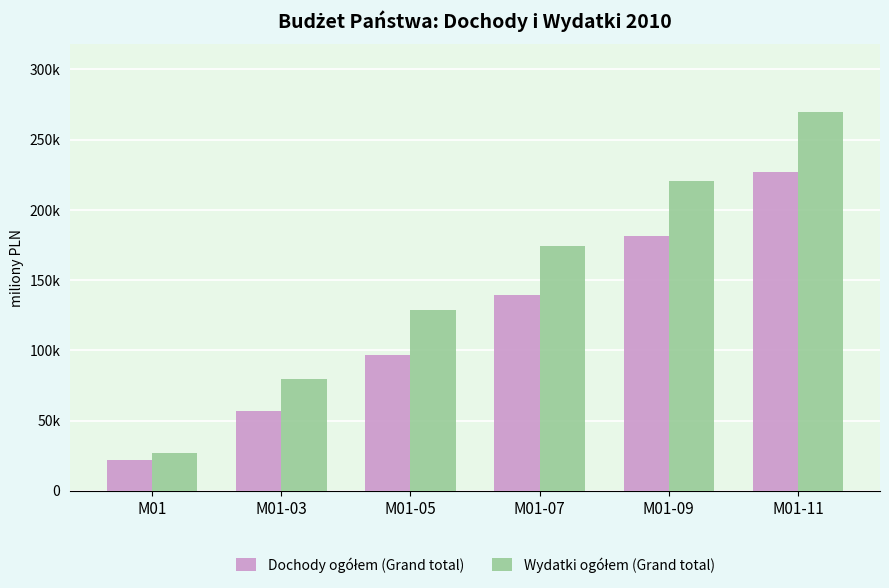

What is the label of the 1st bar from the left?

M01